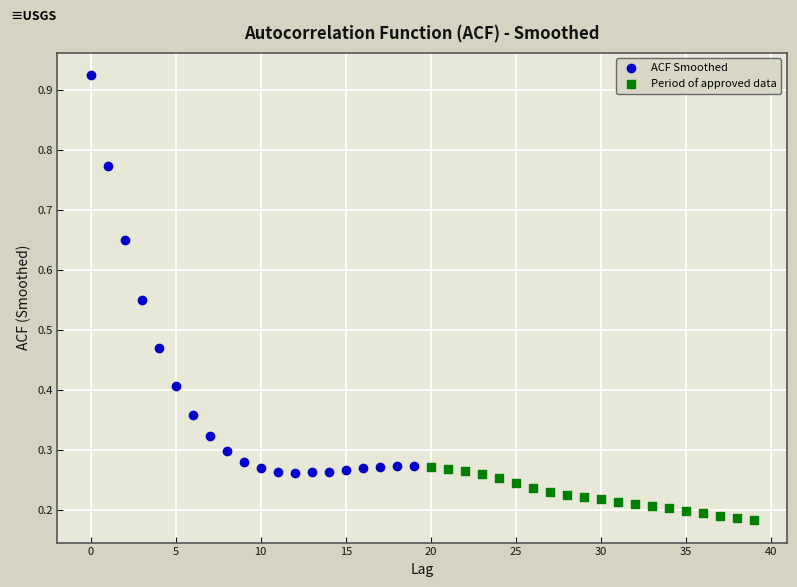

Which series has the largest Y range (max minus min)?

ACF Smoothed